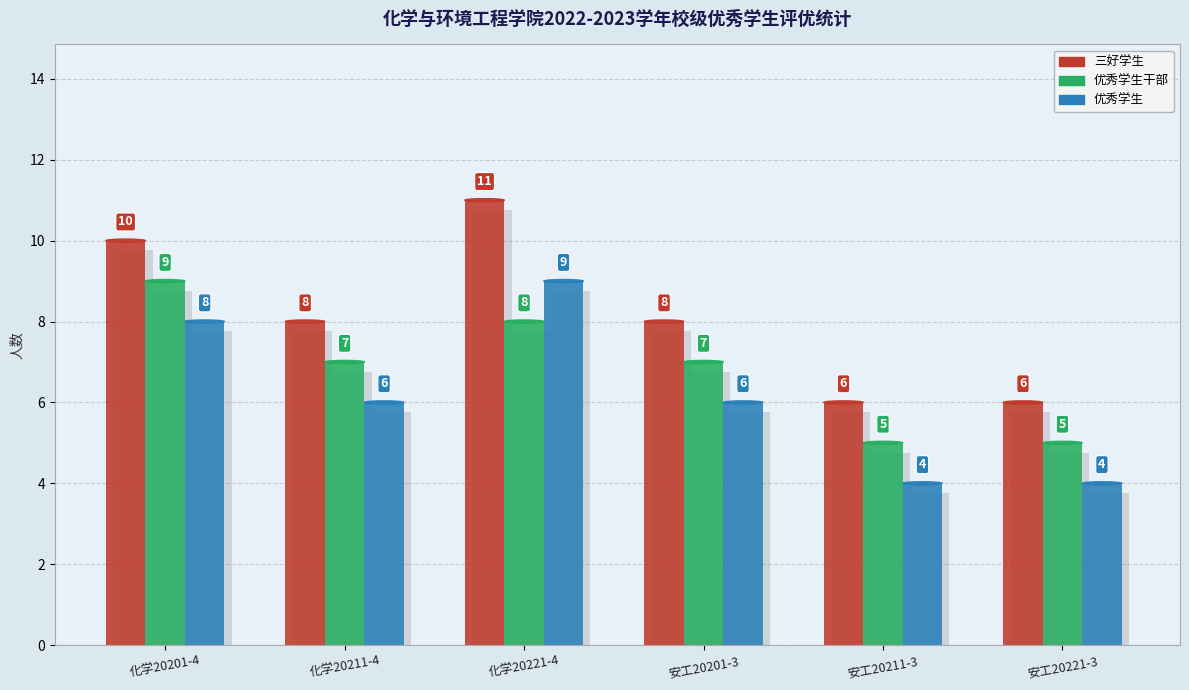

Which category has the highest value in the 三好学生 series?

化学20221-4